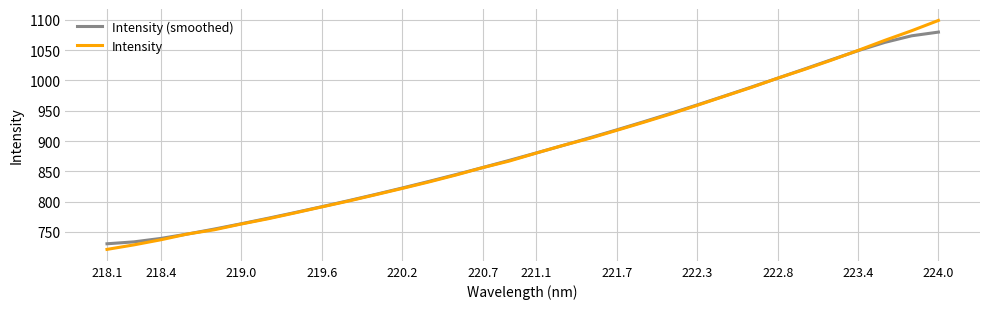

Which series has the largest range (max minus min)?

Intensity